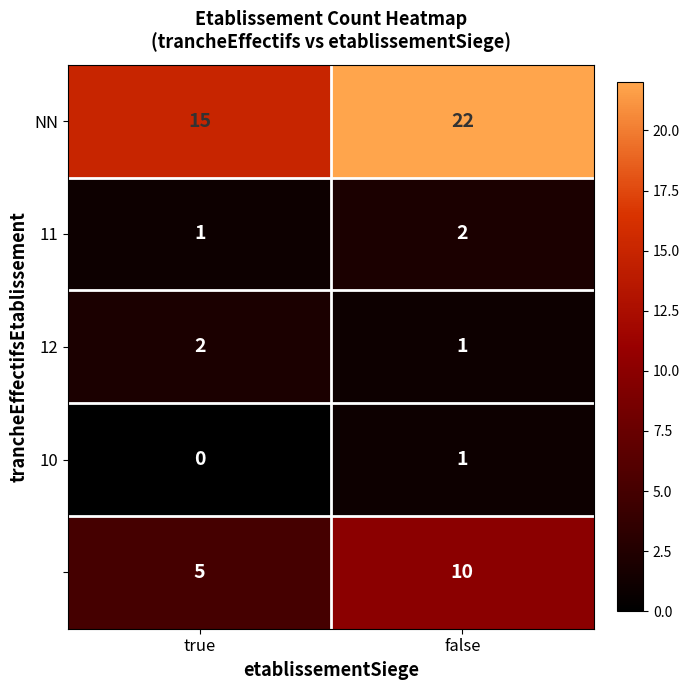

Which category has the highest value across all series?

false